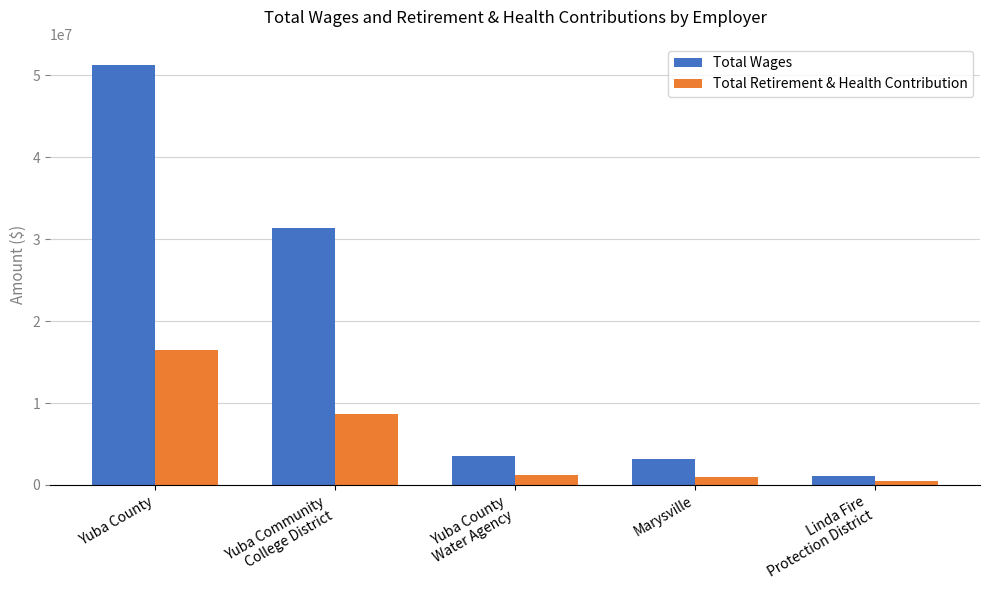

Reading left to right, transcribe all the data shown in this chart.

Total Wages: Yuba County=51286234	Yuba Community
College District=31360854	Yuba County
Water Agency=3578838	Marysville=3114741	Linda Fire
Protection District=1099062
Total Retirement & Health Contribution: Yuba County=16515787	Yuba Community
College District=8693203	Yuba County
Water Agency=1185280	Marysville=930423	Linda Fire
Protection District=503209